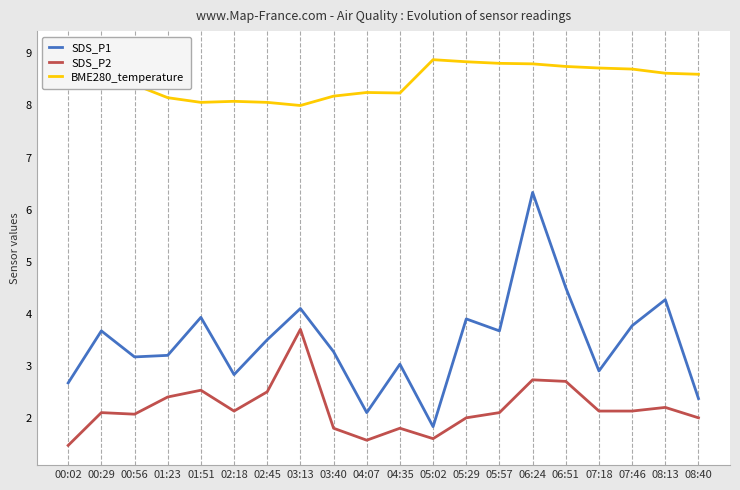

Between 06:24 and 05:02, which is larger?

06:24